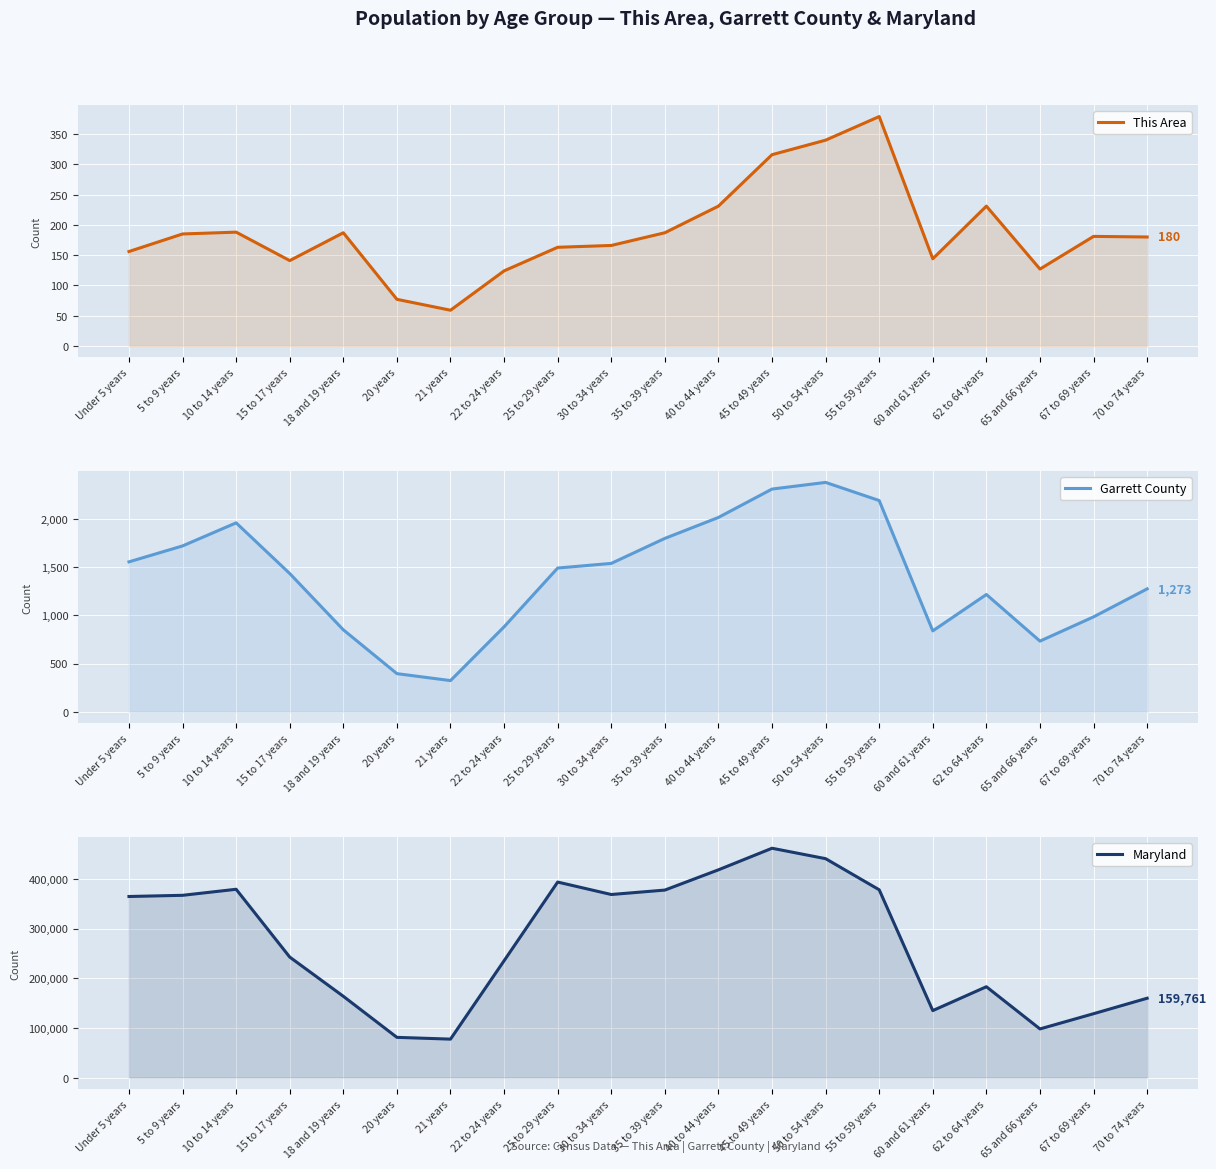

Reading left to right, list all the values displayed in this chart.

This Area: 156	185	188	141	187	77	59	124	163	166	187	231	316	340	379	144	231	127	181	180
Garrett County: 1553	1718	1957	1432	849	395	323	880	1489	1537	1796	2013	2307	2376	2188	838	1215	732	983	1273
Maryland: 364488	366868	379029	242579	163662	81013	77465	235220	393548	368494	377409	418163	461585	440619	377989	134879	182900	97978	128618	159761